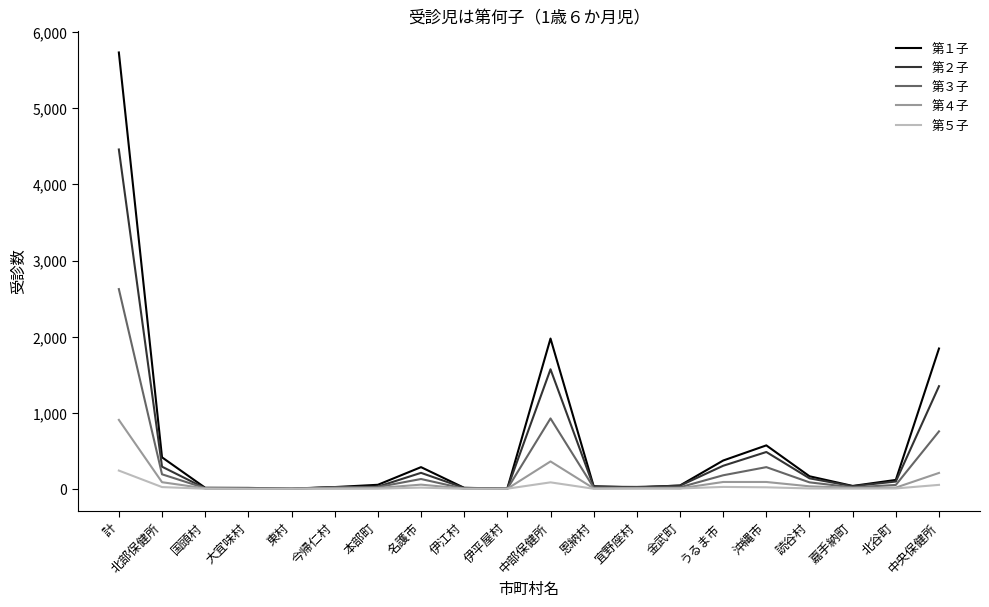

At which label does 第４子 reach its peak?

計